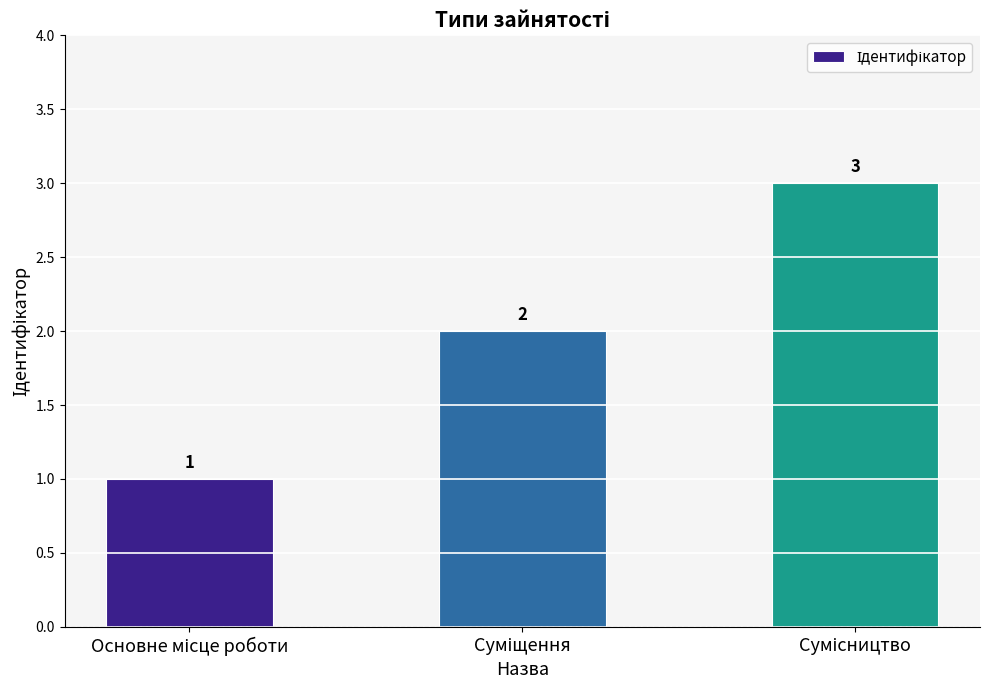

What is the minimum value shown in the chart?

1